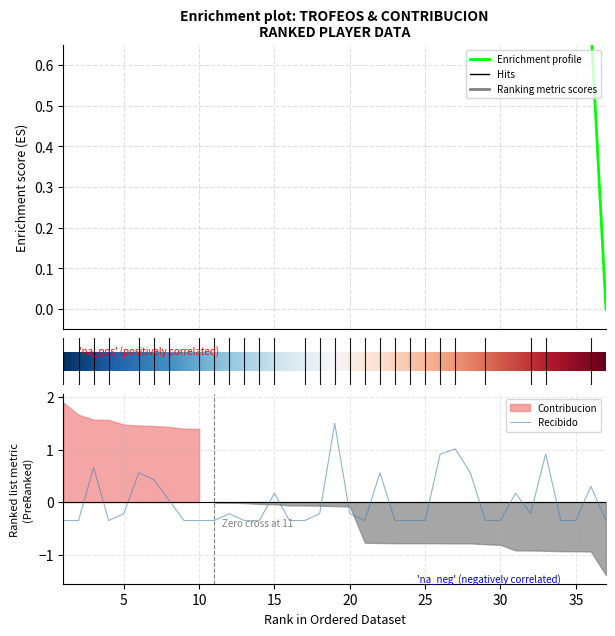

What is the difference between the maximum and minimum values in the Trofeos series?

1.0